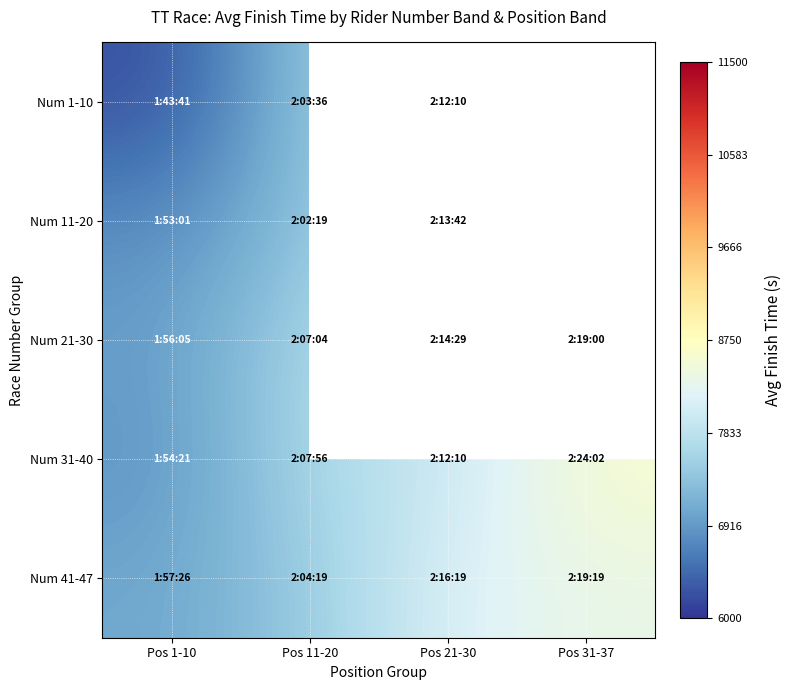

The value of Num 1-10 at Pos 21-30 is 7930.0. True or false?

True